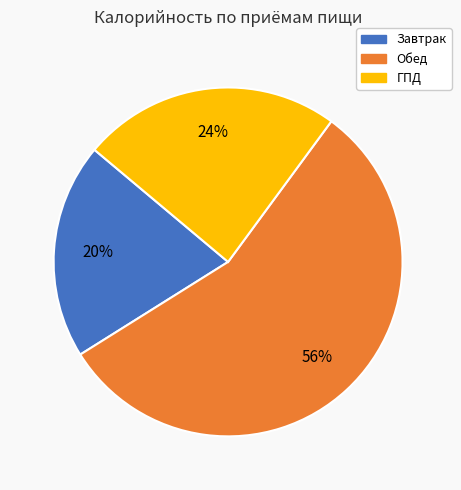

How many slices are in this pie chart?

3